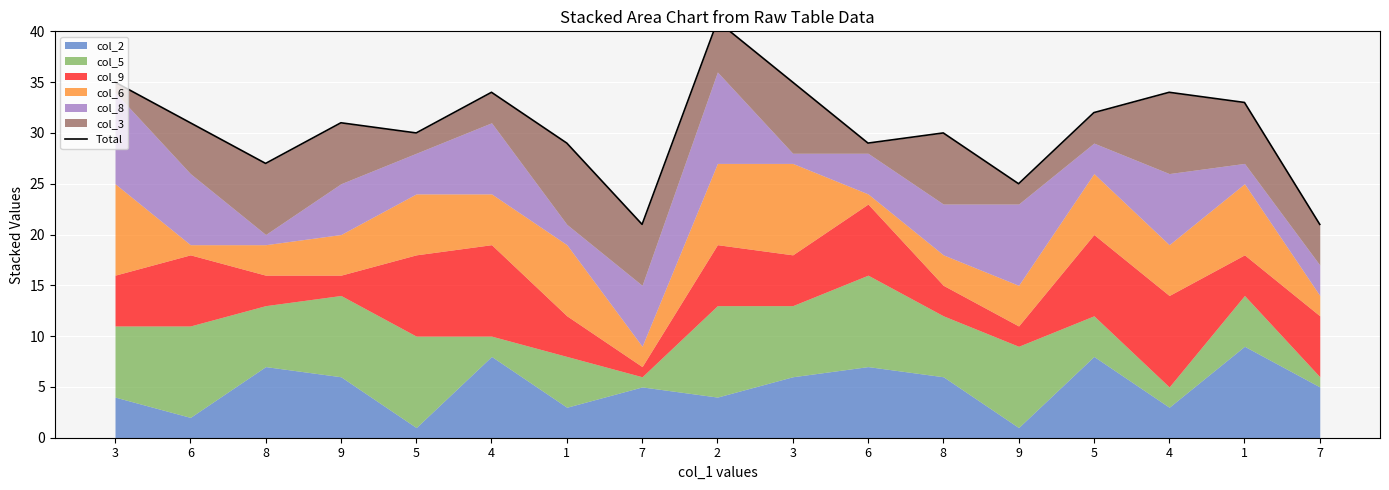

Reading right to left, what are all the values shown in this chart?

21	33	34	32	25	30	29	35	41	21	29	34	30	31	27	31	35